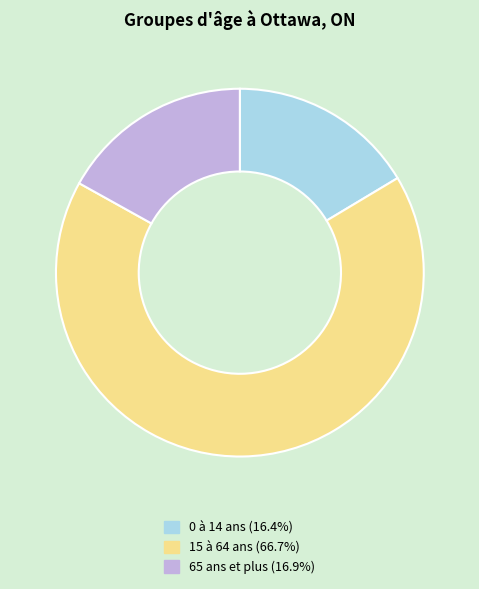

Count the number of slices in the pie.

3